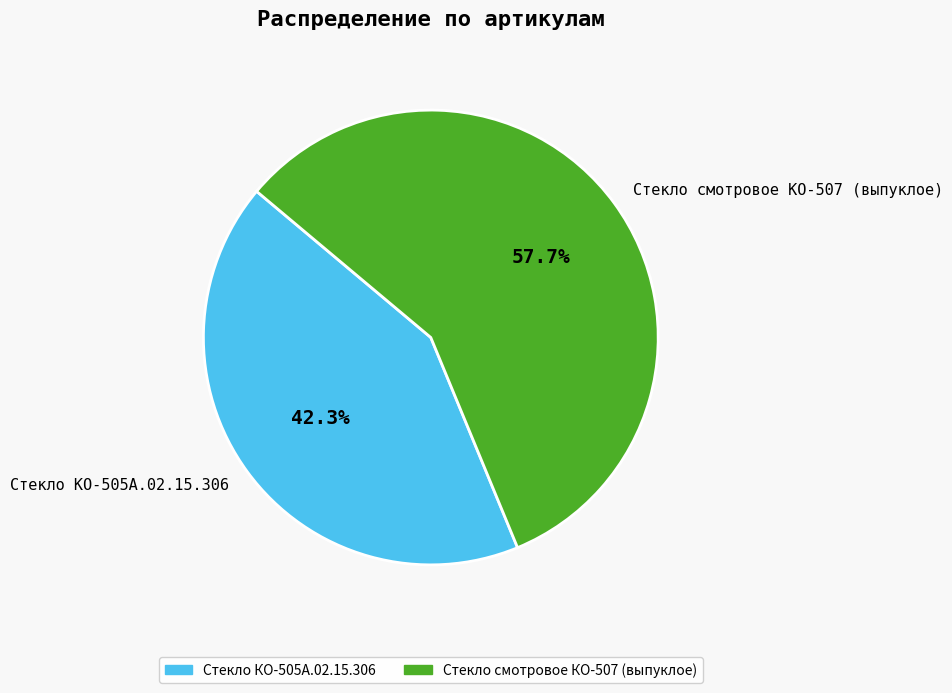

Count the number of slices in the pie.

2